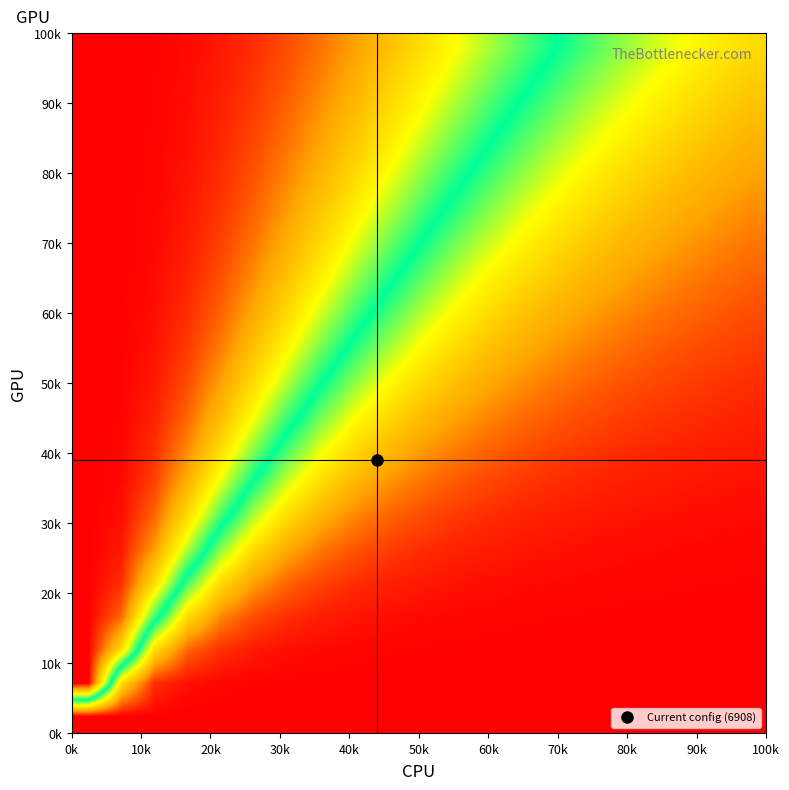

How many series are shown in this chart?

21